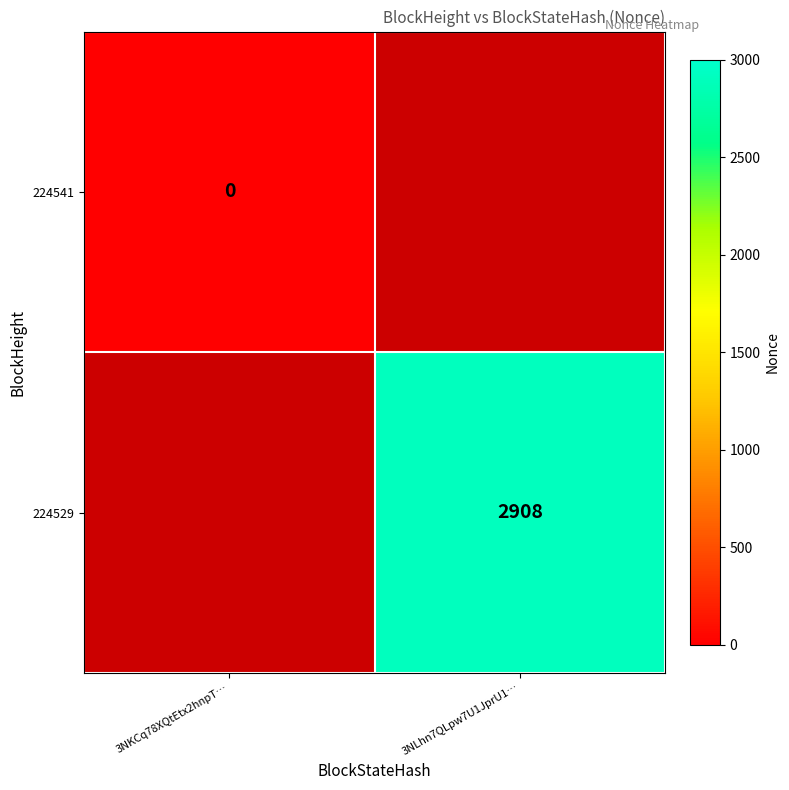

The 224529 series shows 2908 at 3NLhn7QLpw7U1JprU1…. True or false?

True